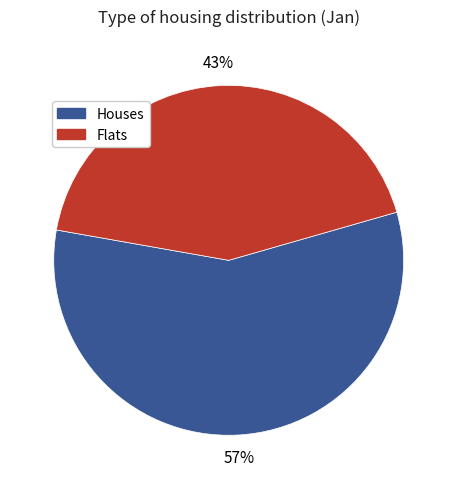

To the nearest percent, what is the difference between the Flats and Houses slice percentages?

14%